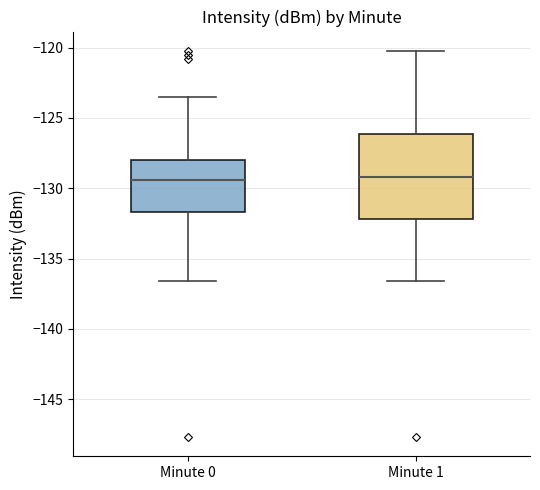

Which box is the tallest, from its lower edge to its upper edge?

Minute 1